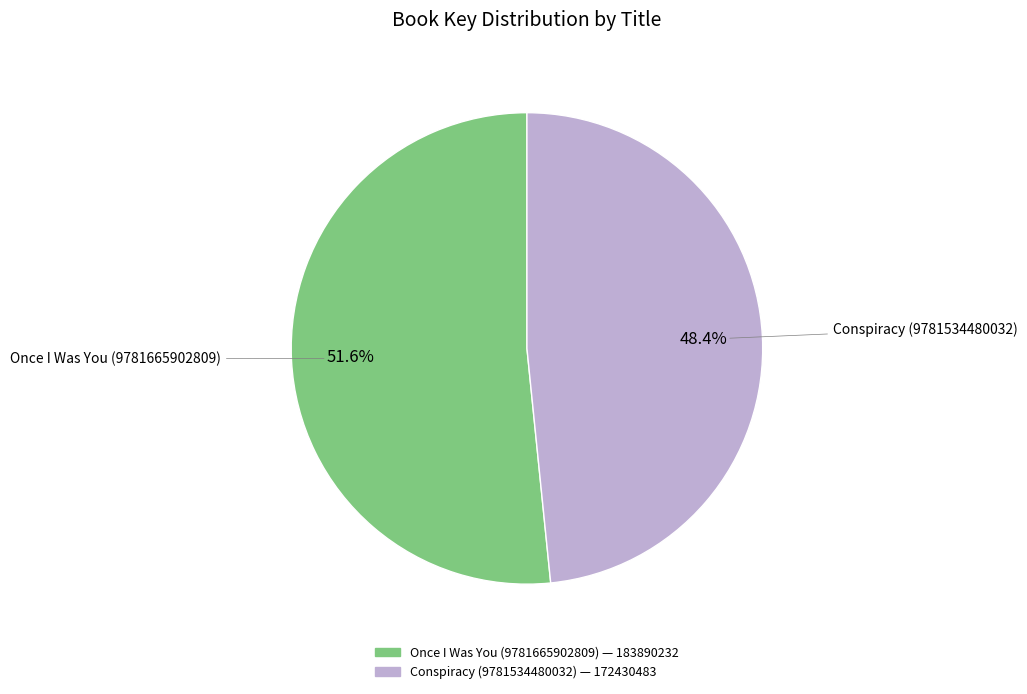

Which category has the biggest portion of the pie?

Once I Was You (9781665902809)